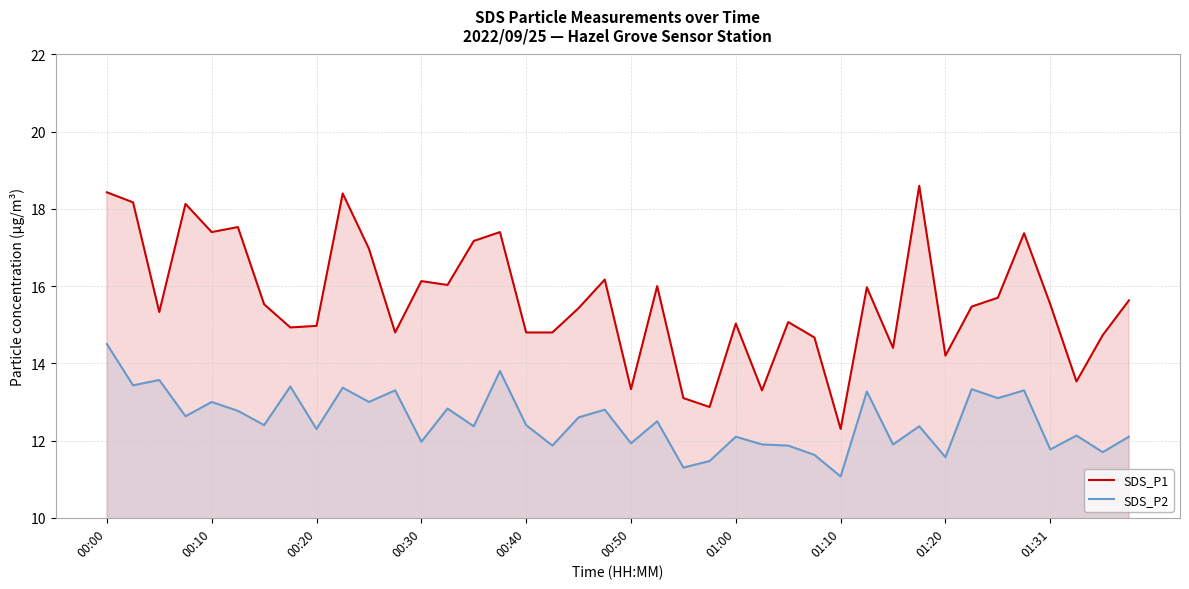

What position from the left is 27?

28